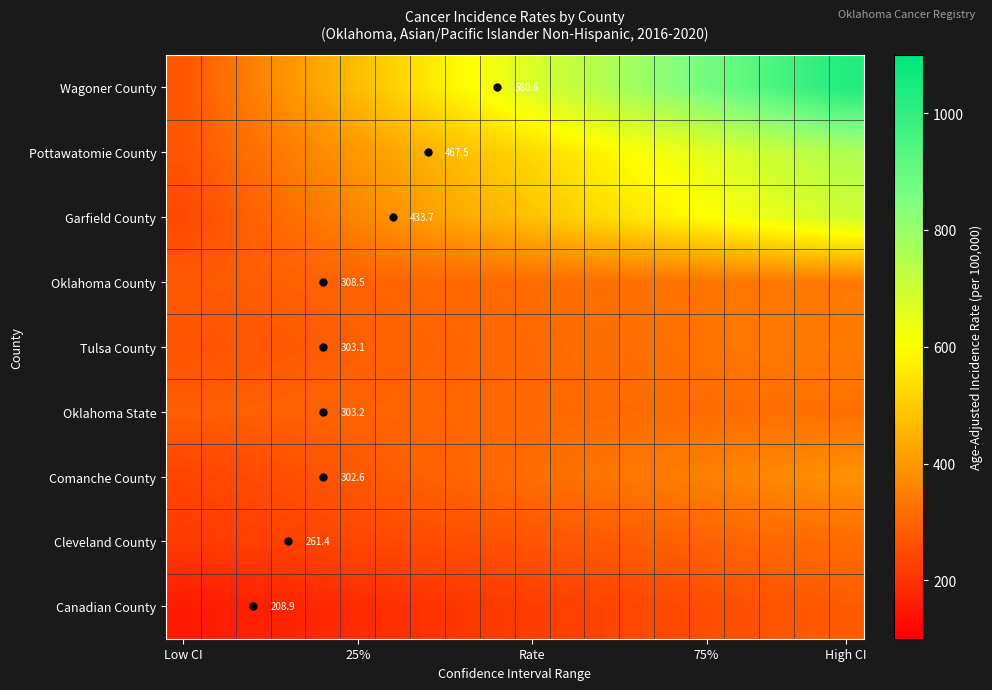

What is the spread (max minus min) of values at 9?

419.7